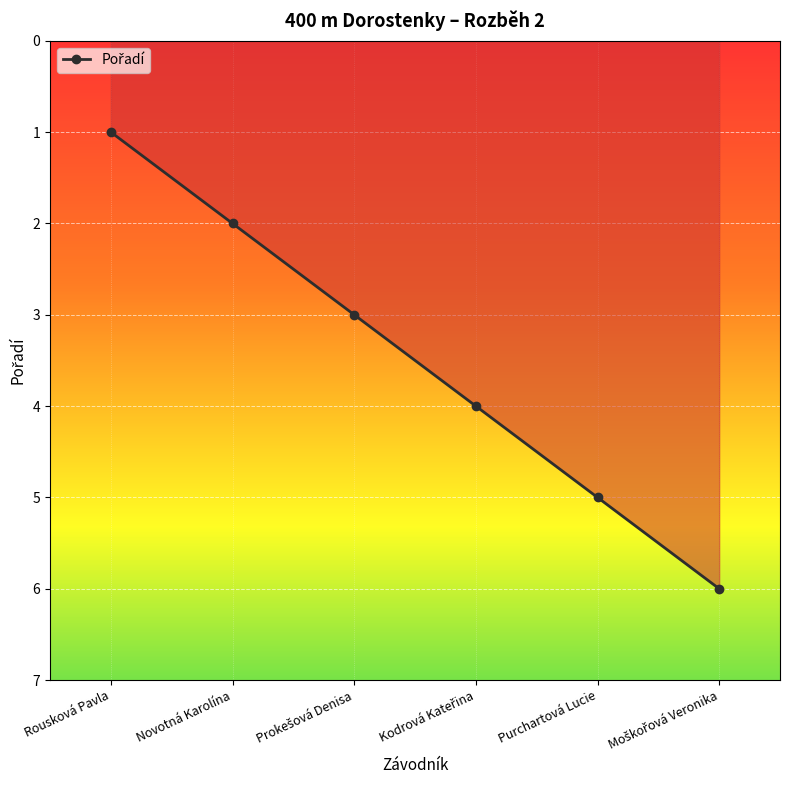

True or false: the data has more than 2 interior local peaks.

False